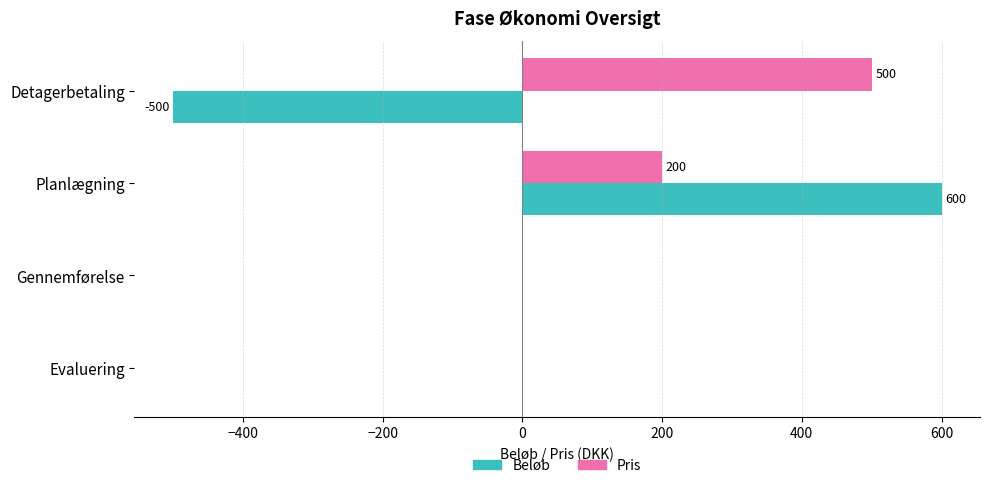

What is the sum of all Beløb values?

100